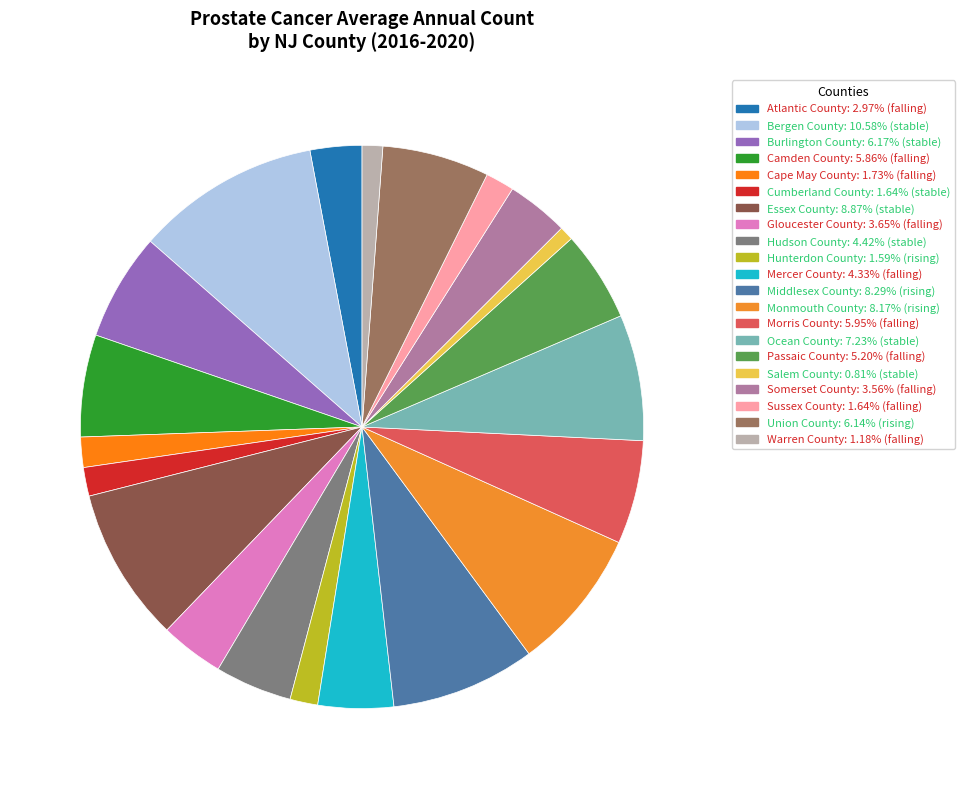

What percentage is the Essex County slice, to the nearest percent?

9%